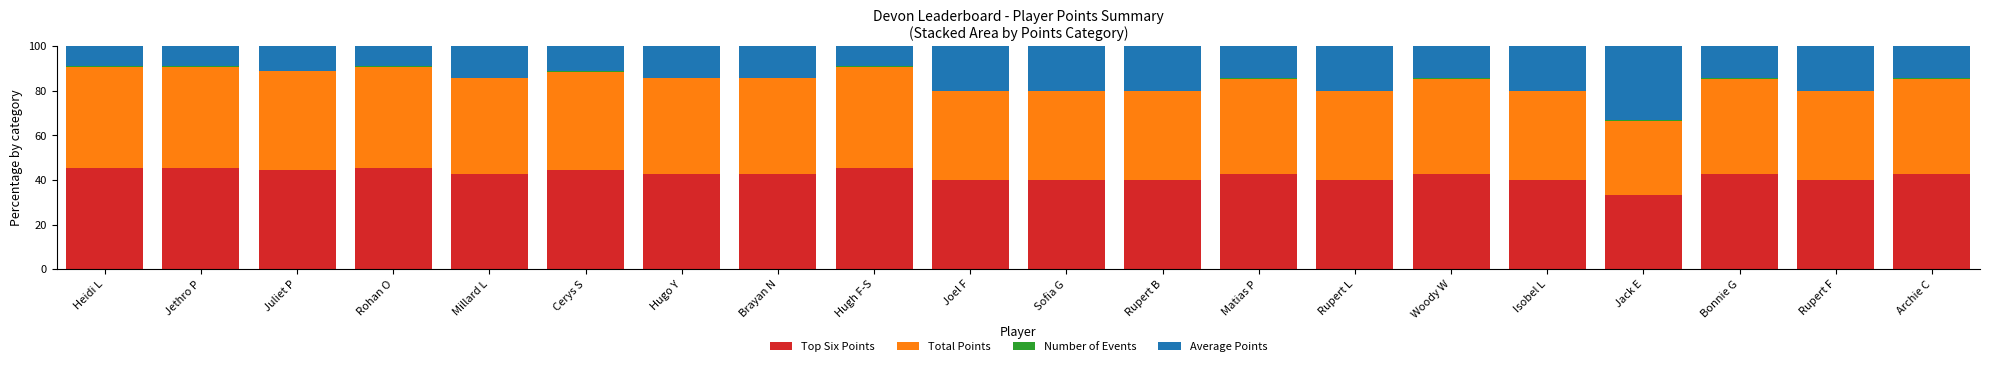

Is it true that Top Six Points equals 42.7 at Matias P?

True